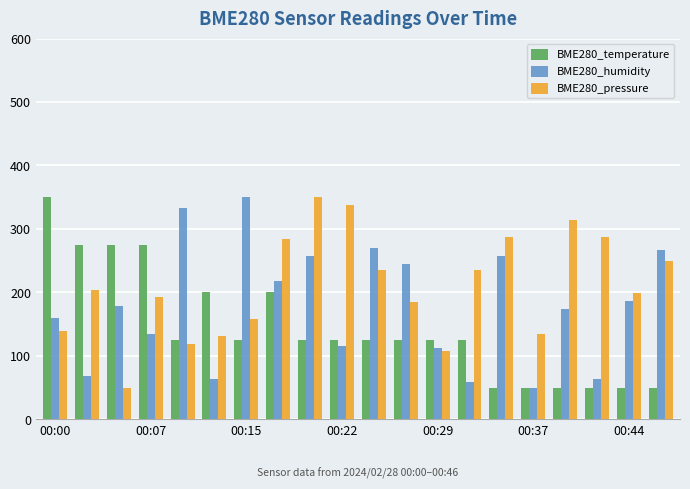

Which series has the largest total across all categories?

BME280_pressure